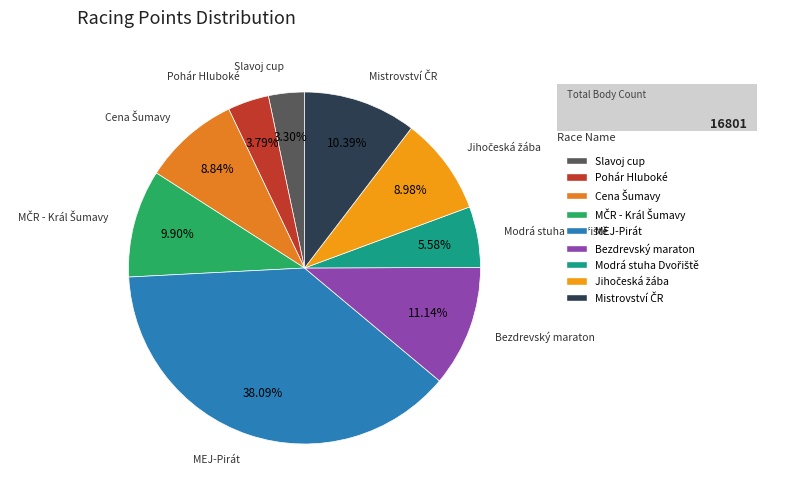

Which category has the biggest portion of the pie?

MEJ-Pirát